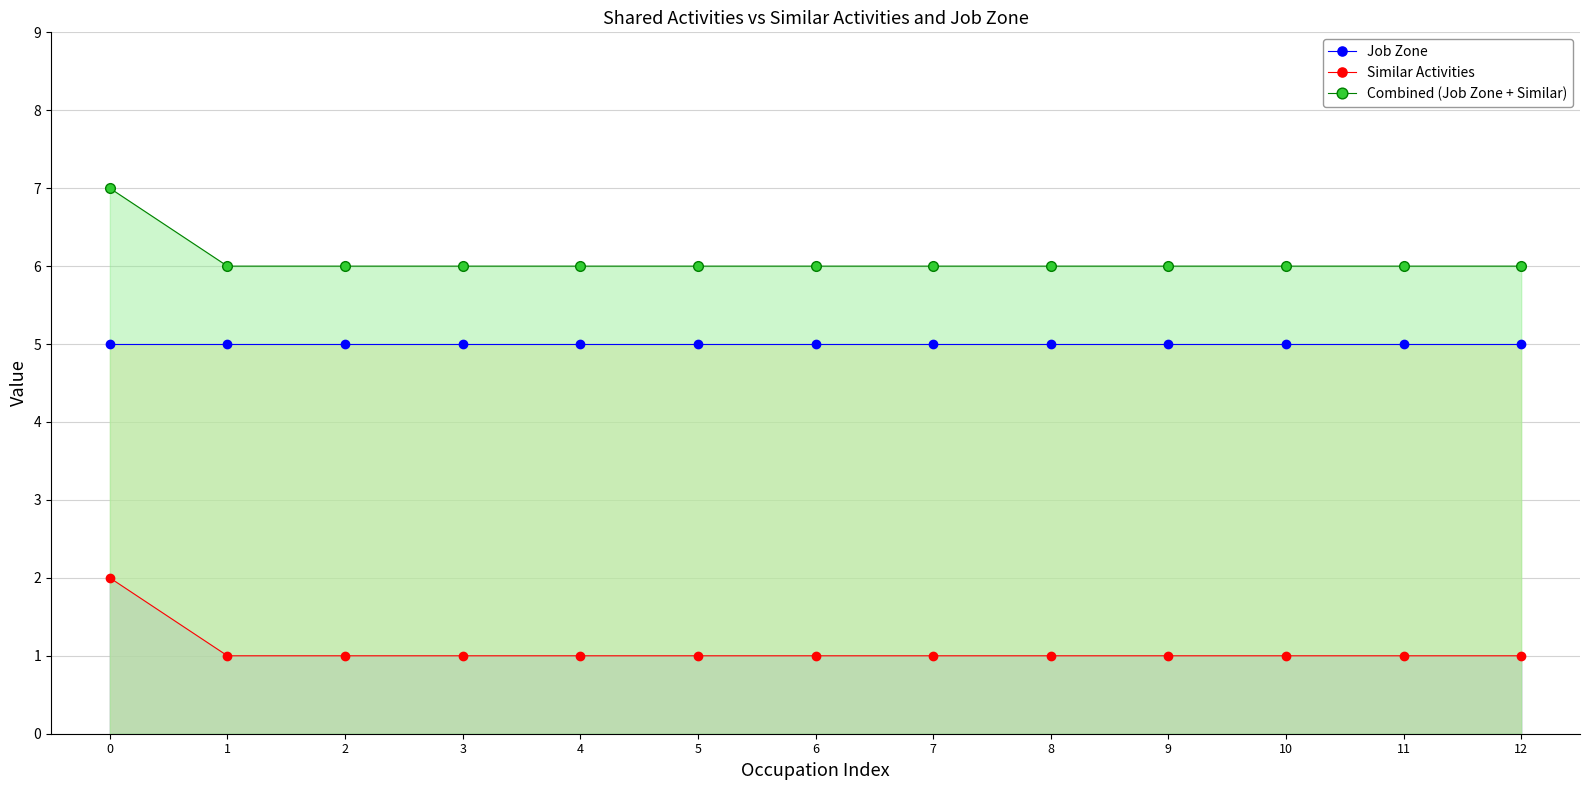

Read the Job Zone value at 1.

5